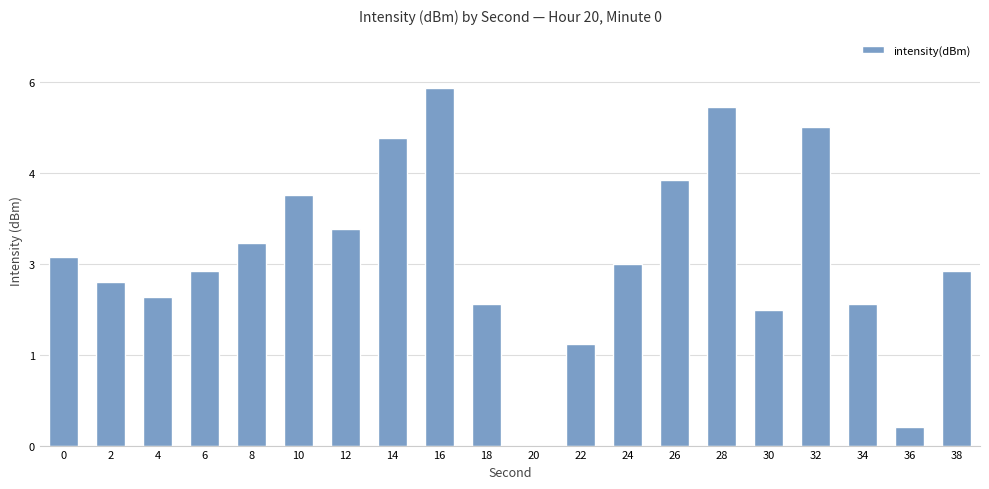

How many values are above zero?

19